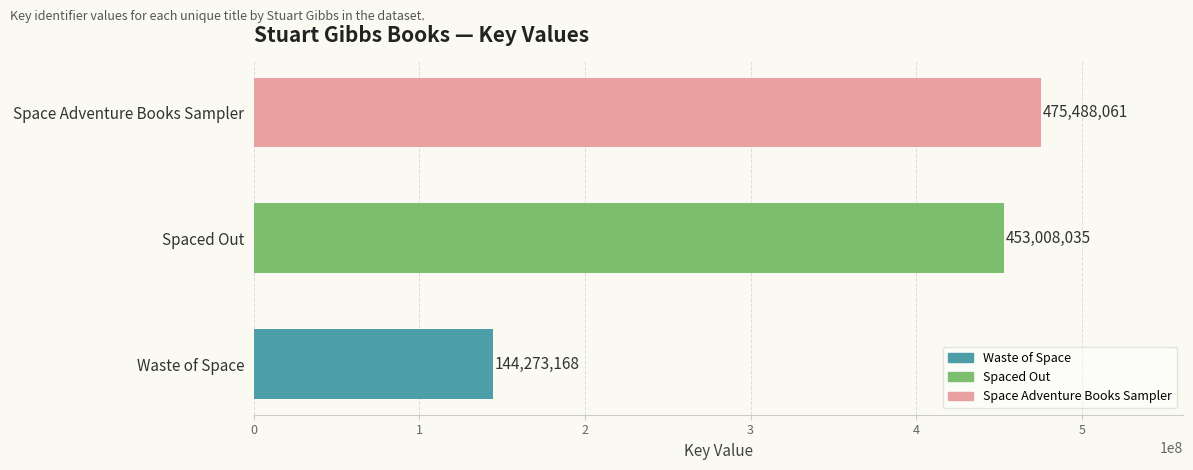

What is the approximate value at Spaced Out?

453008035